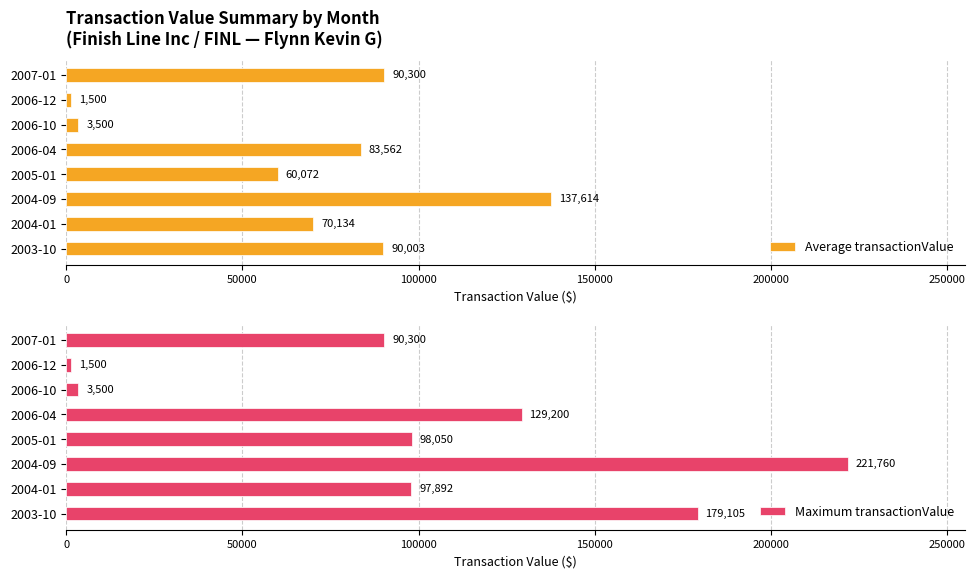

How many groups of bars are there?

8